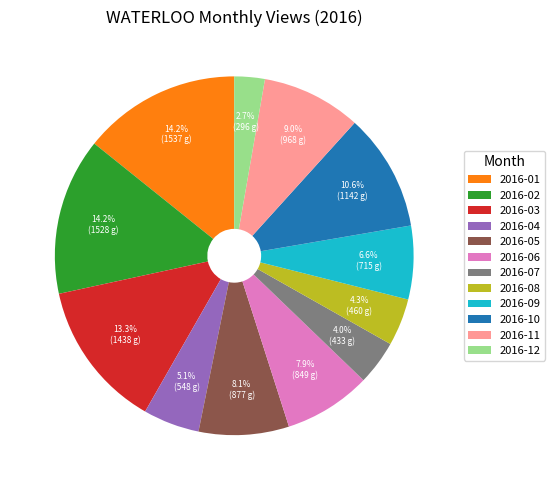

To the nearest percent, what is the average slice percentage?

8%